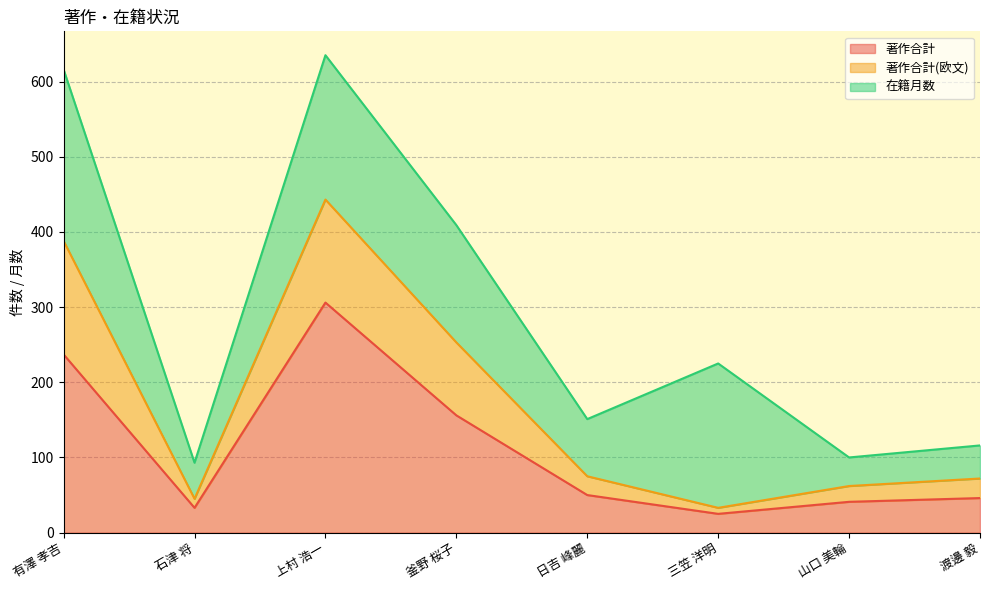

What is the smallest value displayed?

25